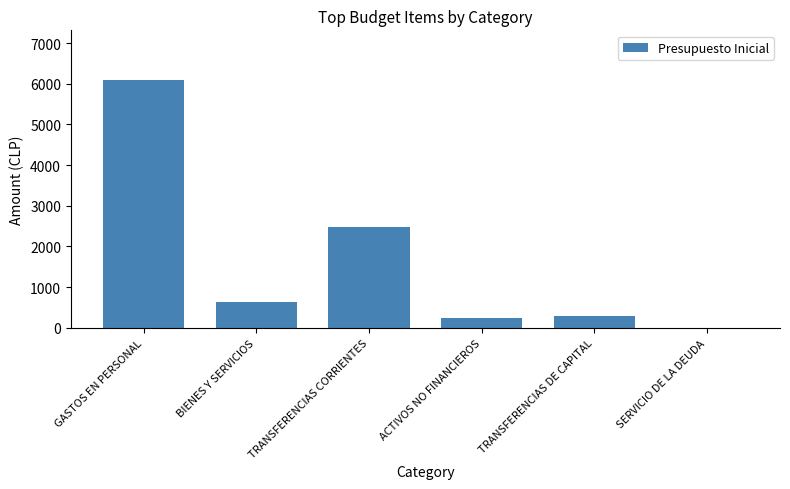

What is the change in value from GASTOS EN PERSONAL to BIENES Y SERVICIOS?

-5459